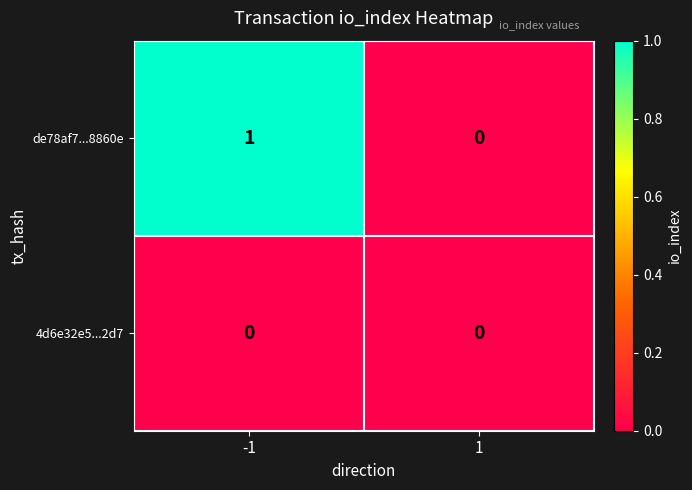

Which series has the largest total across all categories?

de78af7...8860e